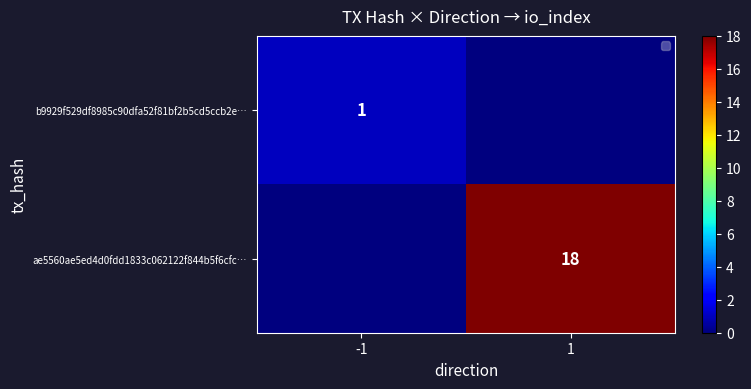

Is the value of b9929f529df8985c90dfa52f81bf2b5cd5ccb2e… at -1 greater than the value of ae5560ae5ed4d0fdd1833c062122f844b5f6cfc… at 1?

No